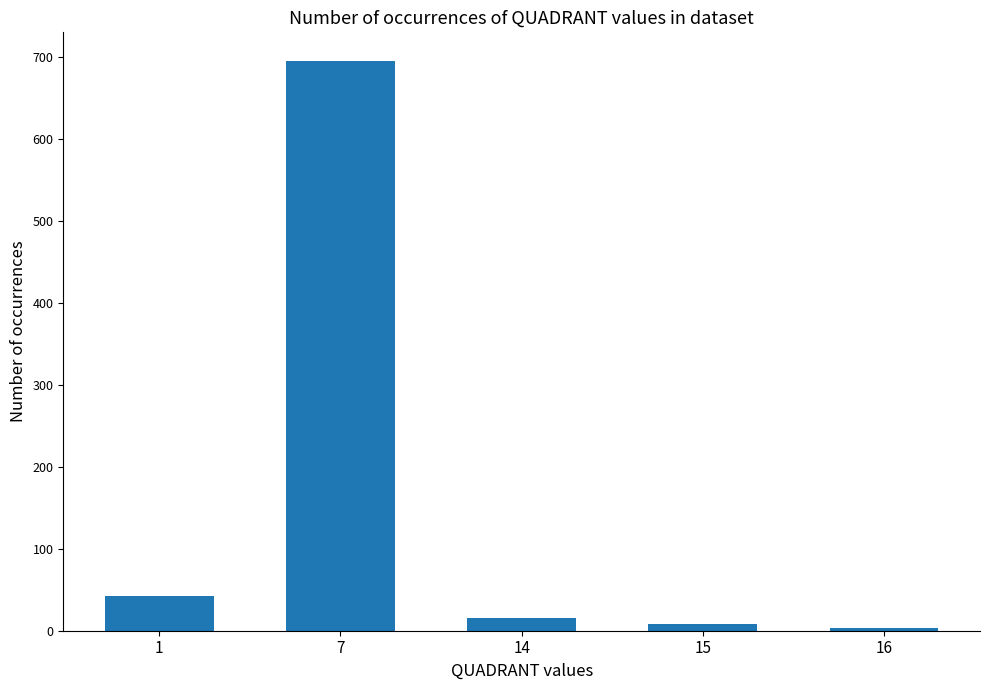

Reading left to right, transcribe all the data shown in this chart.

1=42	7=695	14=15	15=8	16=3